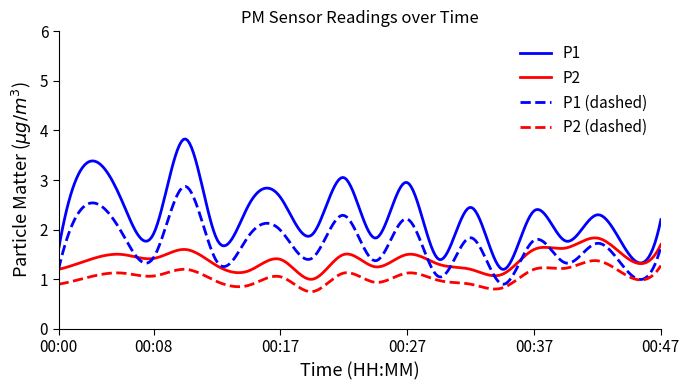

At how many categories does at least one series exceed 1?

300